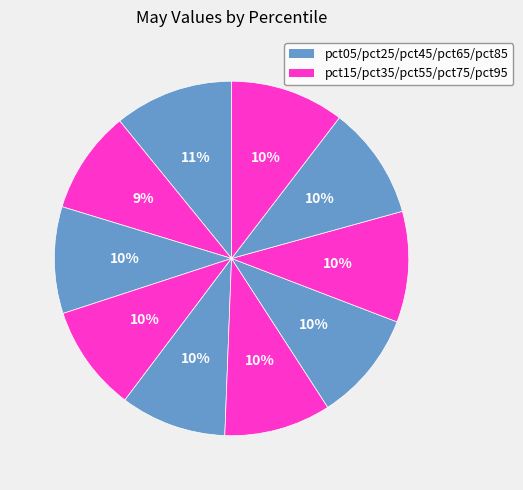

How many slices are in this pie chart?

10